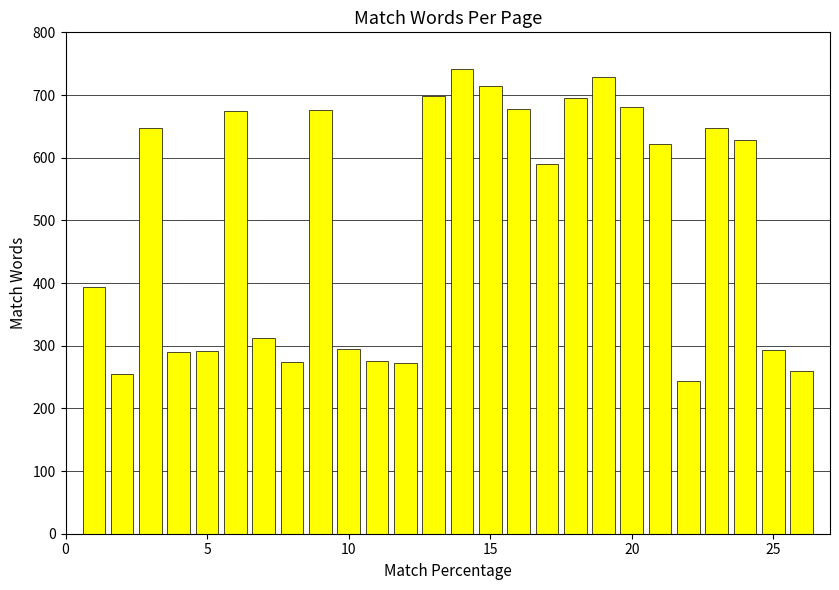

How many data points are less than 622?

13